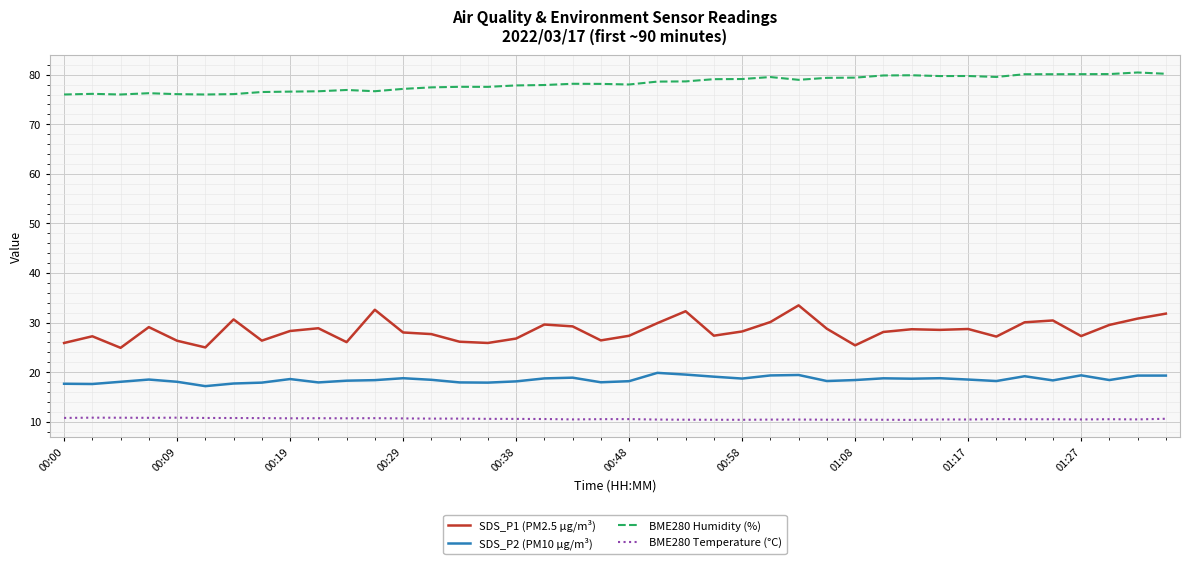

Rank the series by their maximum value, from highest to lowest.

BME280 Humidity (%), SDS_P1 (PM2.5 µg/m³), SDS_P2 (PM10 µg/m³), BME280 Temperature (°C)